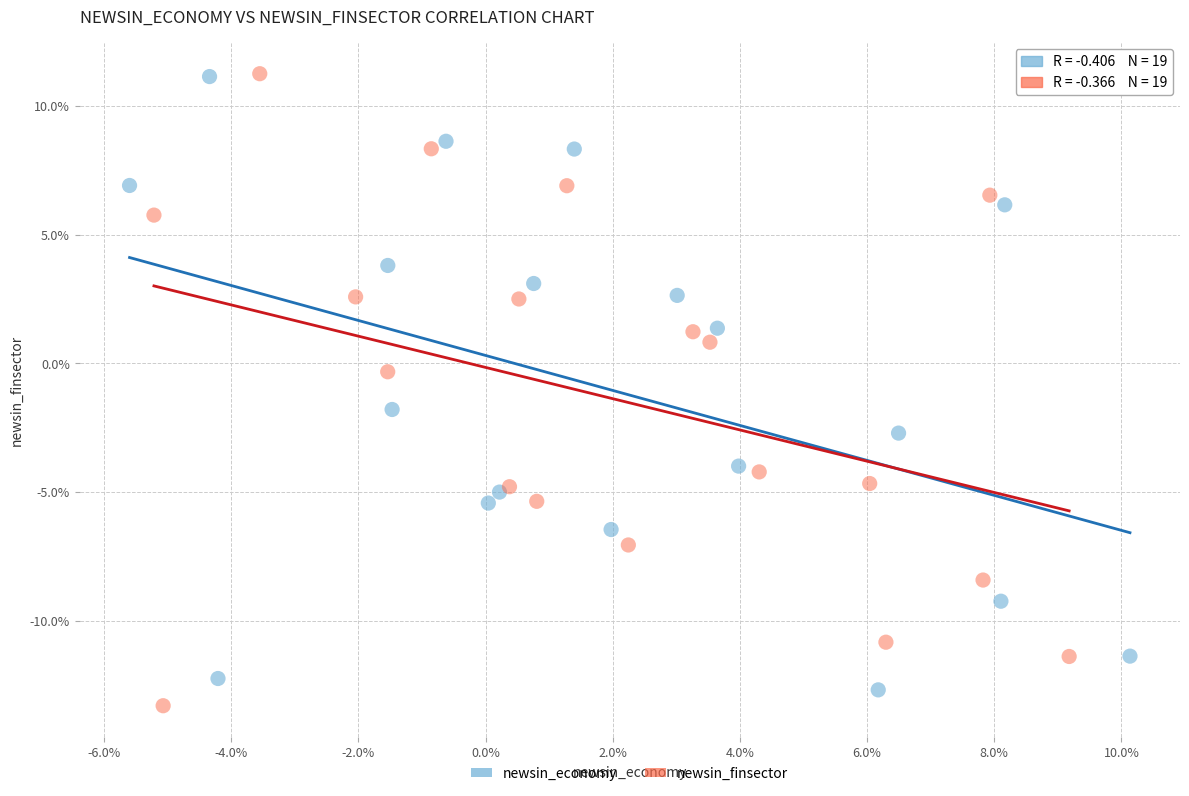

Which series has the largest Y range (max minus min)?

newsin_finsector